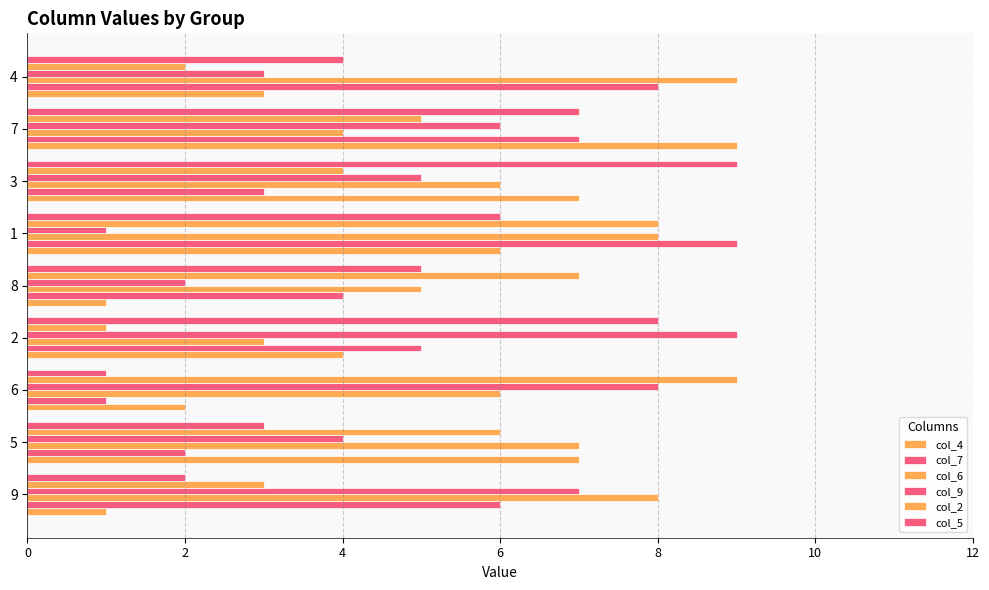

What is the total value across all series at 7?

38